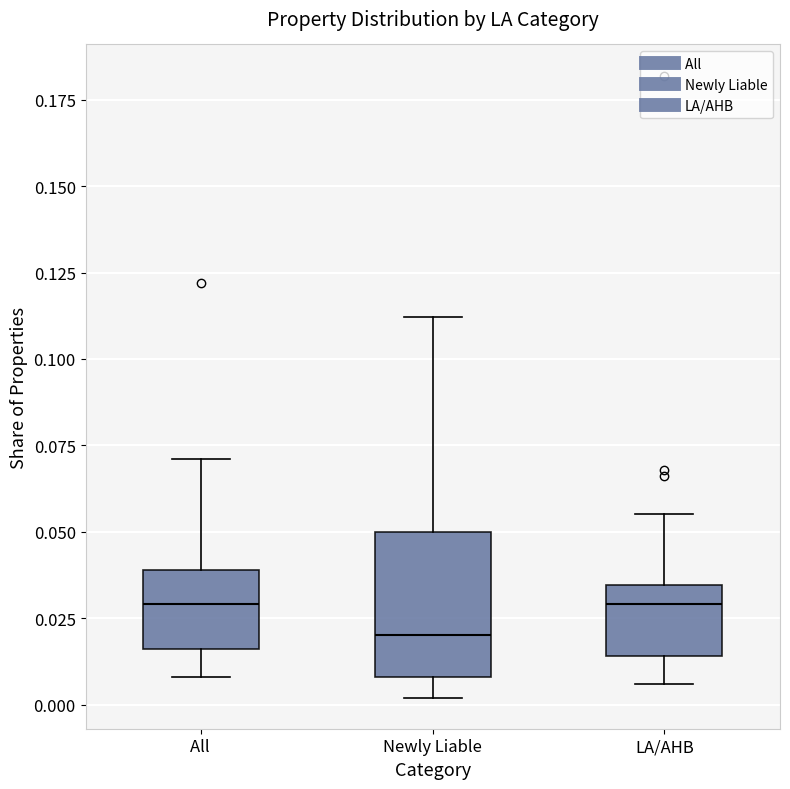

Reading left to right, transcribe this box plot: for each box, give where its median line is, the range the box spans, and where its two whiskers end, as read against the y-axis. The values are not printed on the chart, so give them approximately, as read against the axis.

All: median 0.030, box 0.015 to 0.040, whiskers 0.010 to 0.070
Newly Liable: median 0.020, box 0.010 to 0.050, whiskers 0.000 to 0.110
LA/AHB: median 0.030, box 0.015 to 0.035, whiskers 0.005 to 0.055